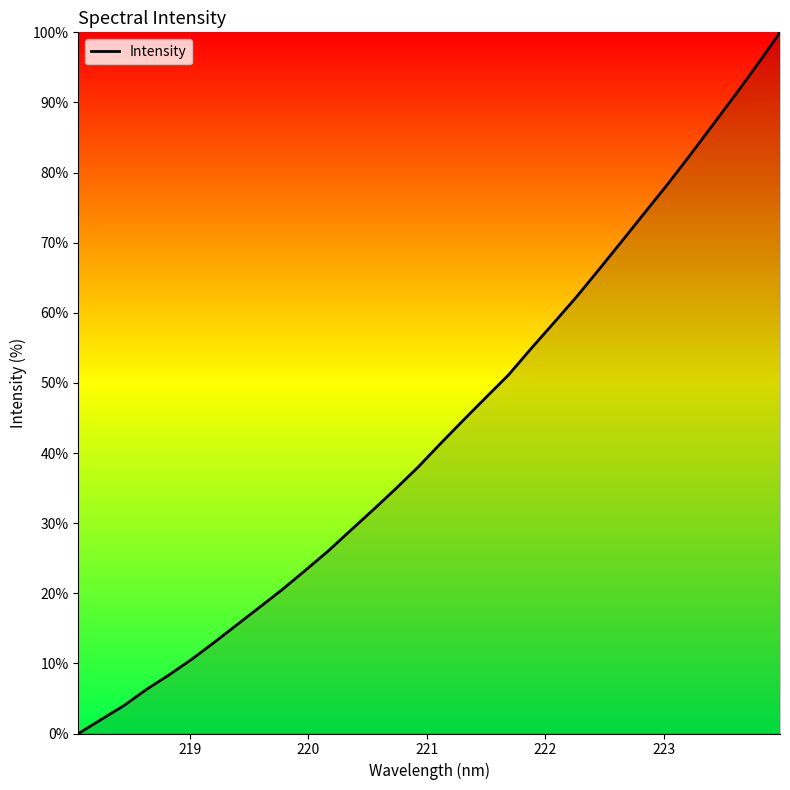

What is the maximum value shown in the chart?

100.0